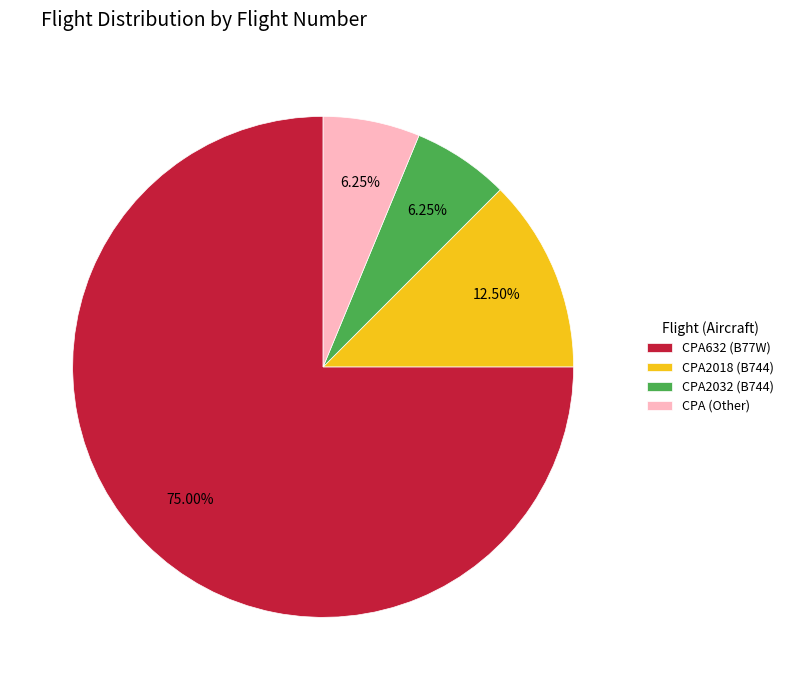

To the nearest percent, what is the difference between the largest and smallest slice percentages?

69%